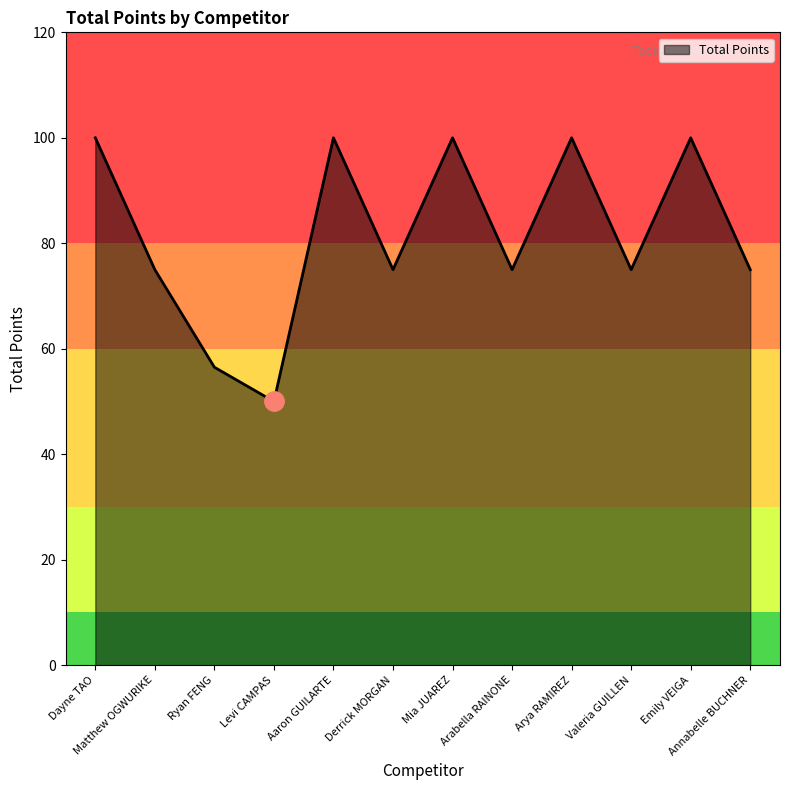

How many values are between 75 and 100?

10